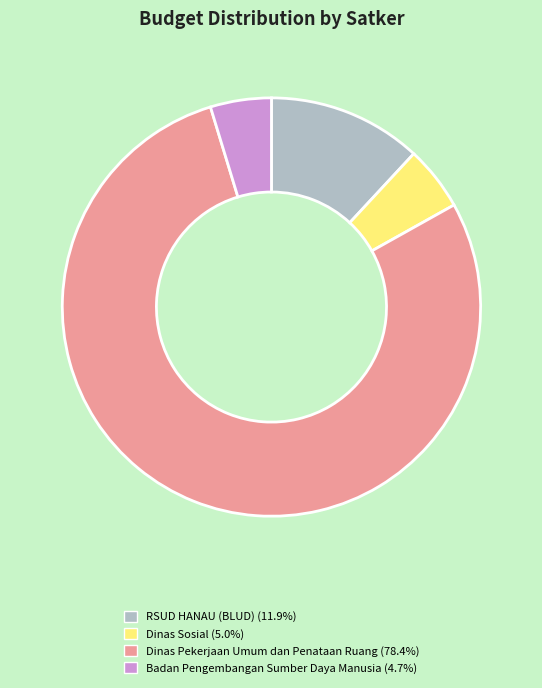

Does Dinas Pekerjaan Umum dan Penataan Ruang (78.4%) account for over 50% of the chart?

Yes